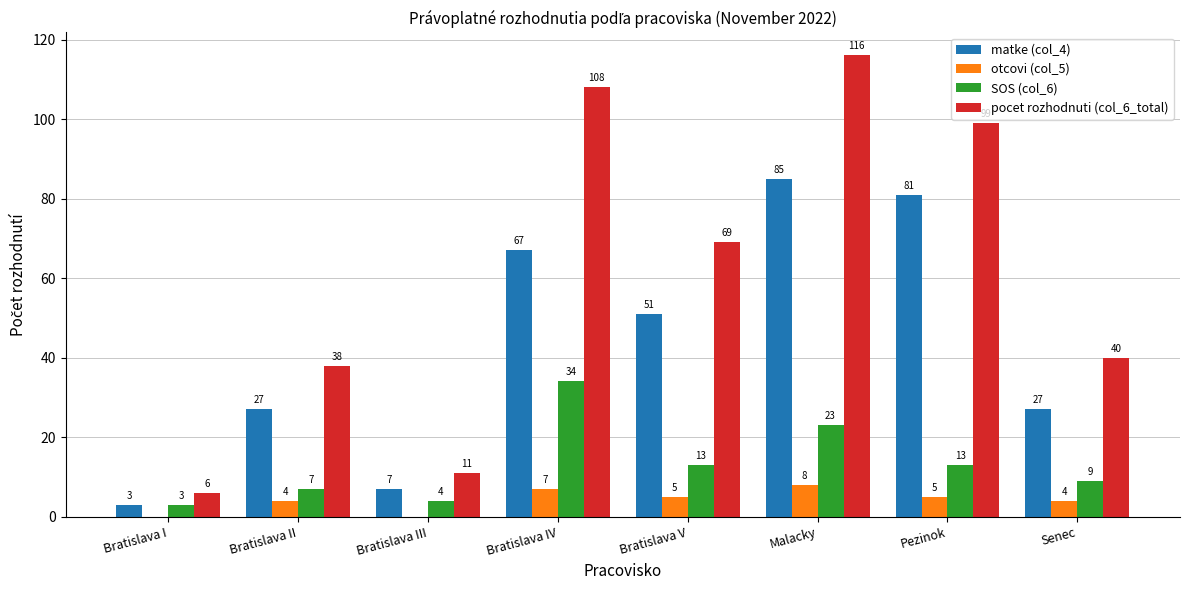

Which series changed the most between Bratislava III and Bratislava V?

pocet rozhodnuti (col_6_total)